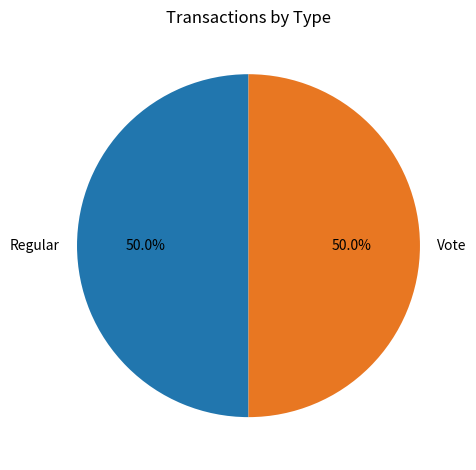

Count the number of slices in the pie.

2